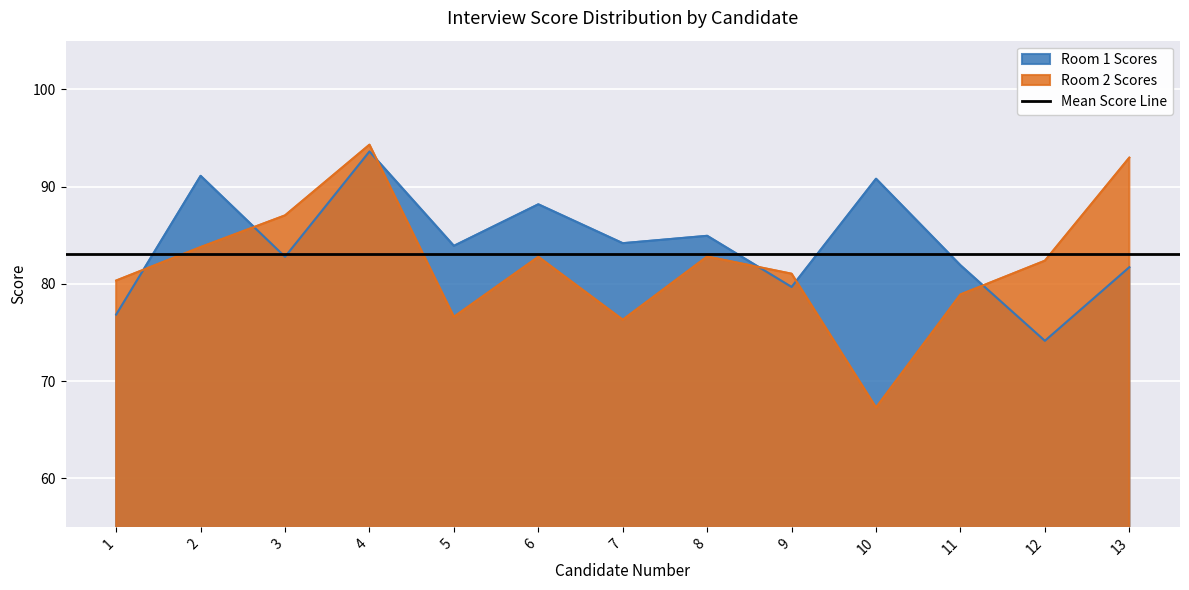

Reading left to right, what are all the values shown in this chart?

Room 1 Scores: 76.8	91.1	82.8	93.6	83.9	88.2	84.2	84.9	79.7	90.8	81.9	74.1	81.7
Room 2 Scores: 80.3	83.8	87.0	94.3	76.6	82.8	76.3	82.8	81.0	67.3	78.9	82.4	93.0